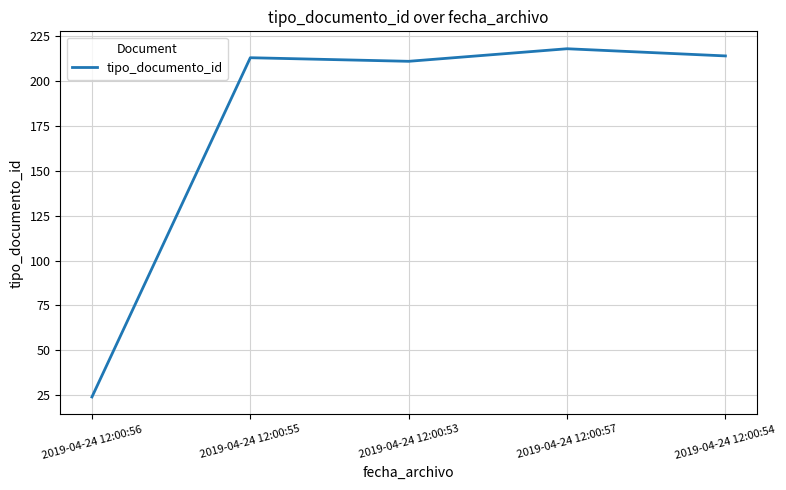

What is the maximum value shown in the chart?

218